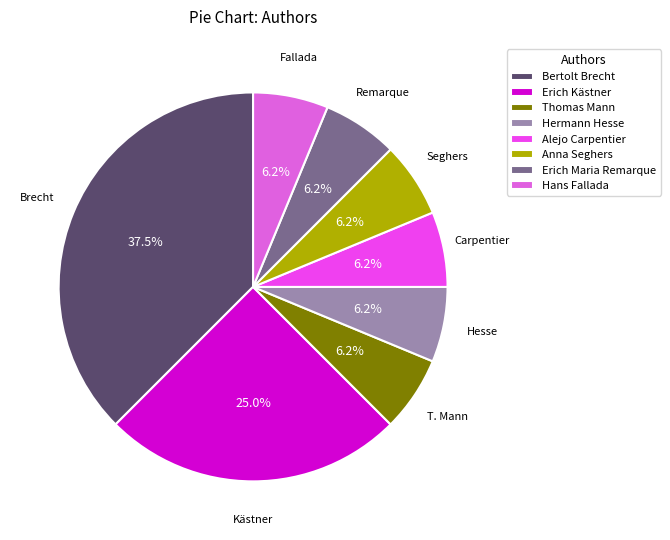

True or false: Hermann Hesse accounts for 1% of the total.

False